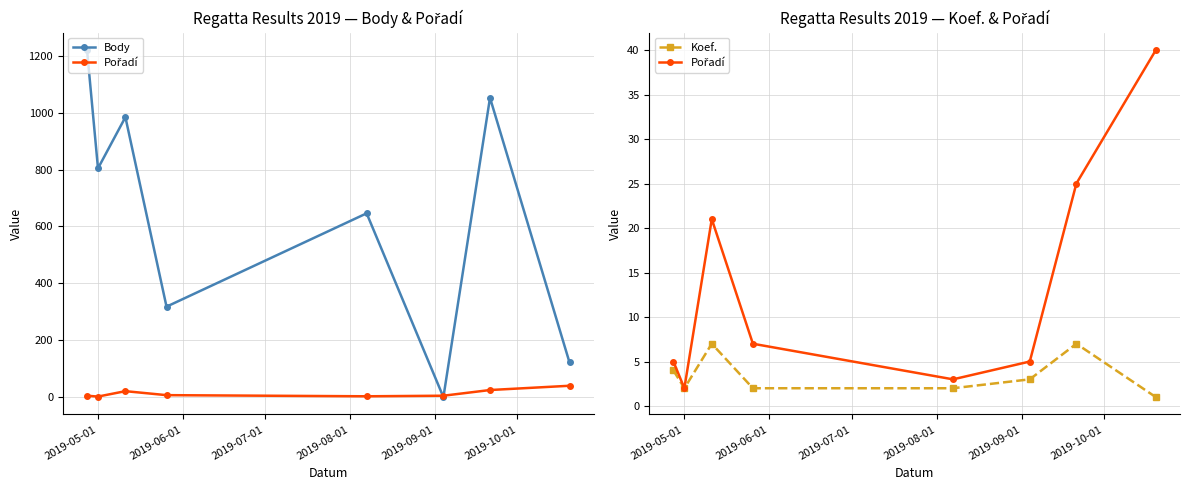

How many series are shown in this chart?

3